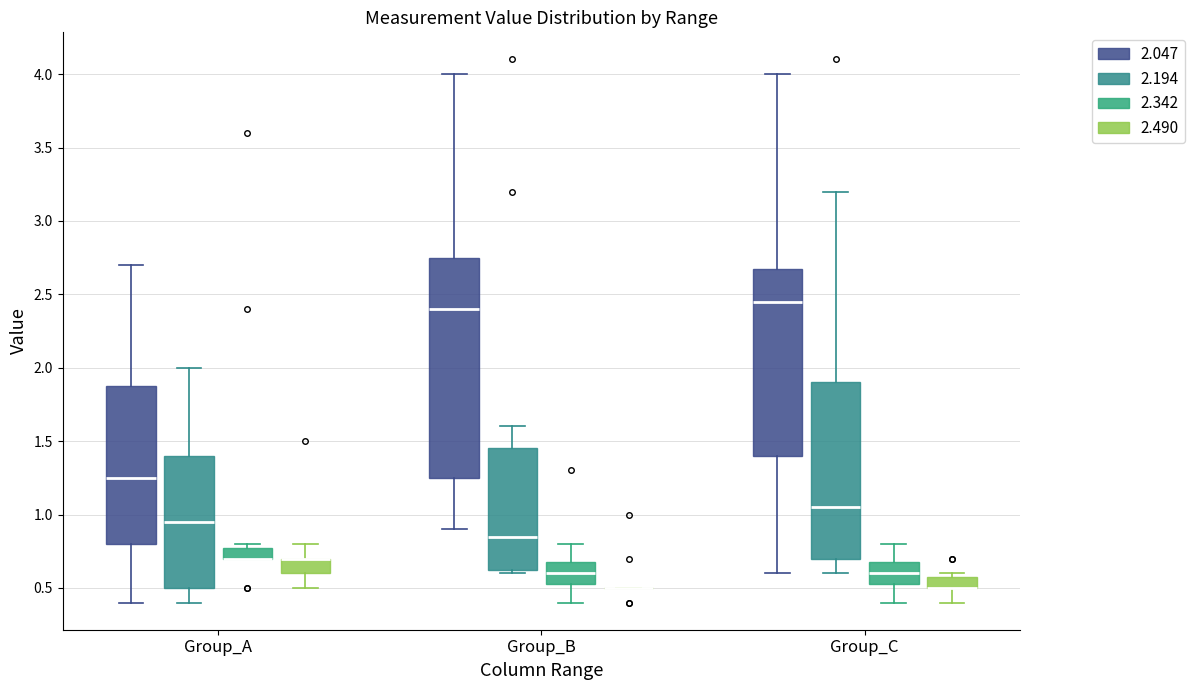

Which box is the tallest, from its lower edge to its upper edge?

Group_B (2.047)